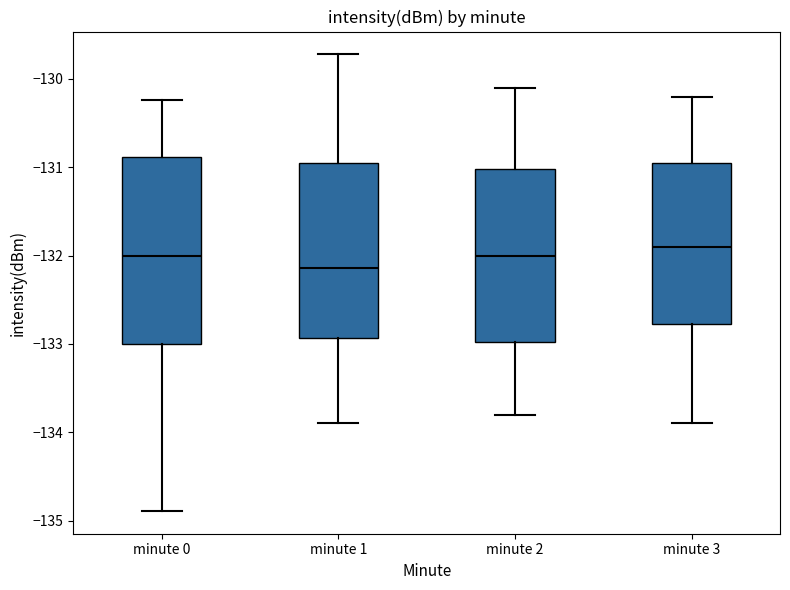

Reading left to right, read every box against the y-axis: the position of its median line, the range the box covers, and the ends of its whiskers. The values are not printed on the chart, so give them approximately, as read against the axis.

minute 0: median -132.0, box -133.0 to -130.9, whiskers -134.9 to -130.2
minute 1: median -132.1, box -132.9 to -130.9, whiskers -133.9 to -129.7
minute 2: median -132.0, box -133.0 to -131.0, whiskers -133.8 to -130.1
minute 3: median -131.9, box -132.8 to -130.9, whiskers -133.9 to -130.2